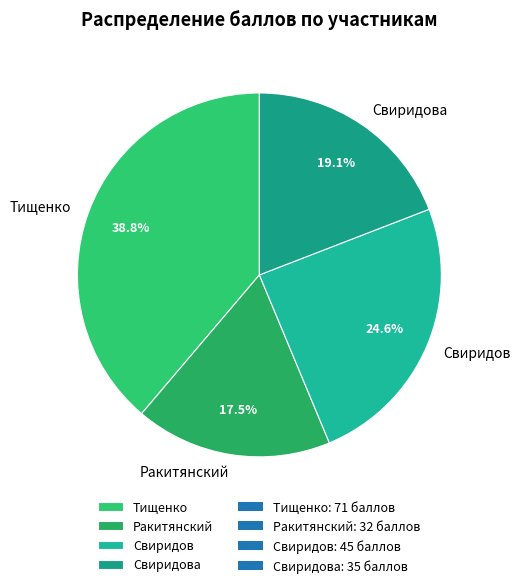

To the nearest percent, what percentage of the pie is Свиридов?

25%